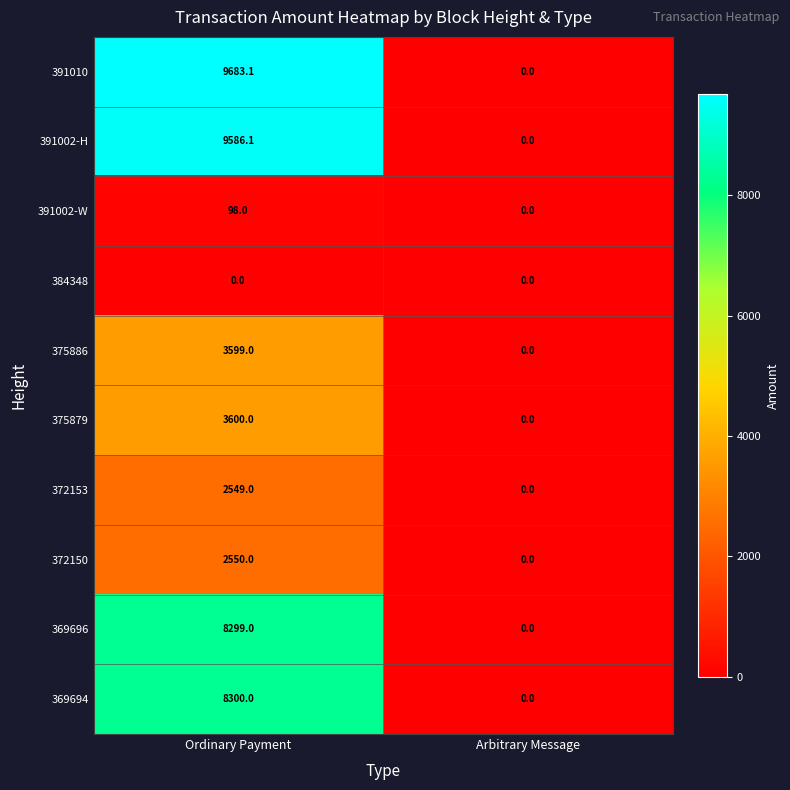

List the labels in order of 372150 value, largest first.

Ordinary Payment, Arbitrary Message